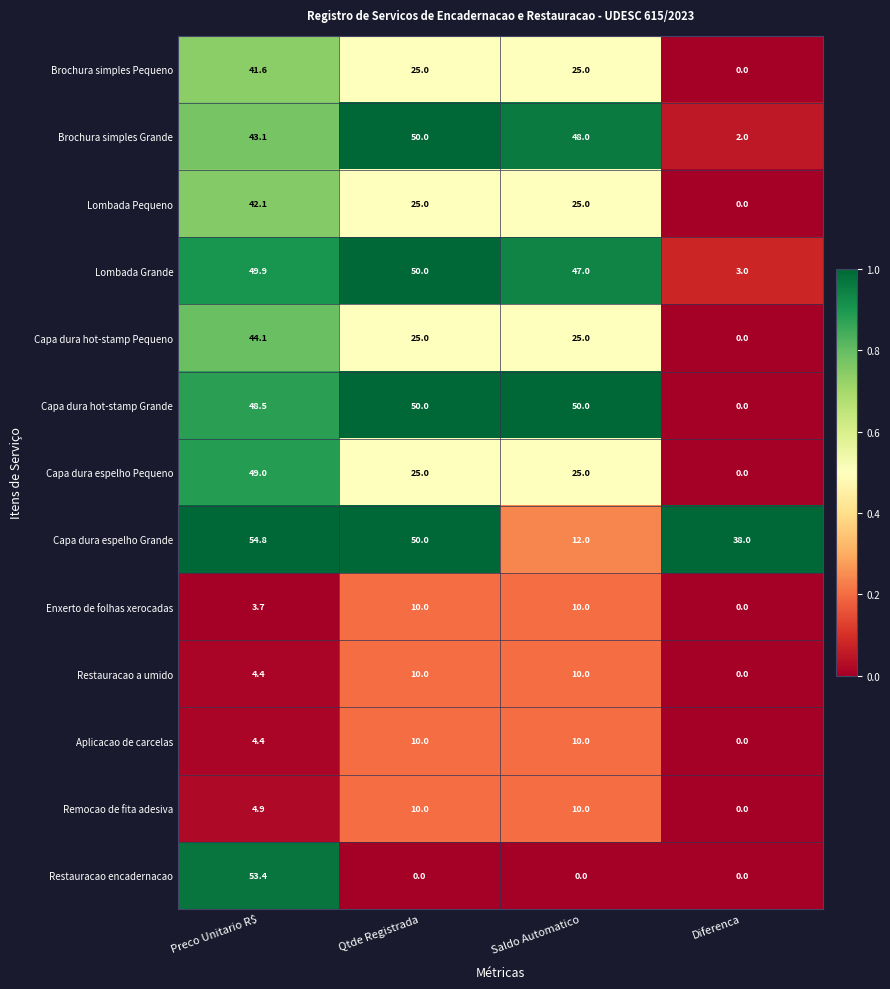

The Lombada Pequeno series shows 25.0 at Saldo Automatico. True or false?

True